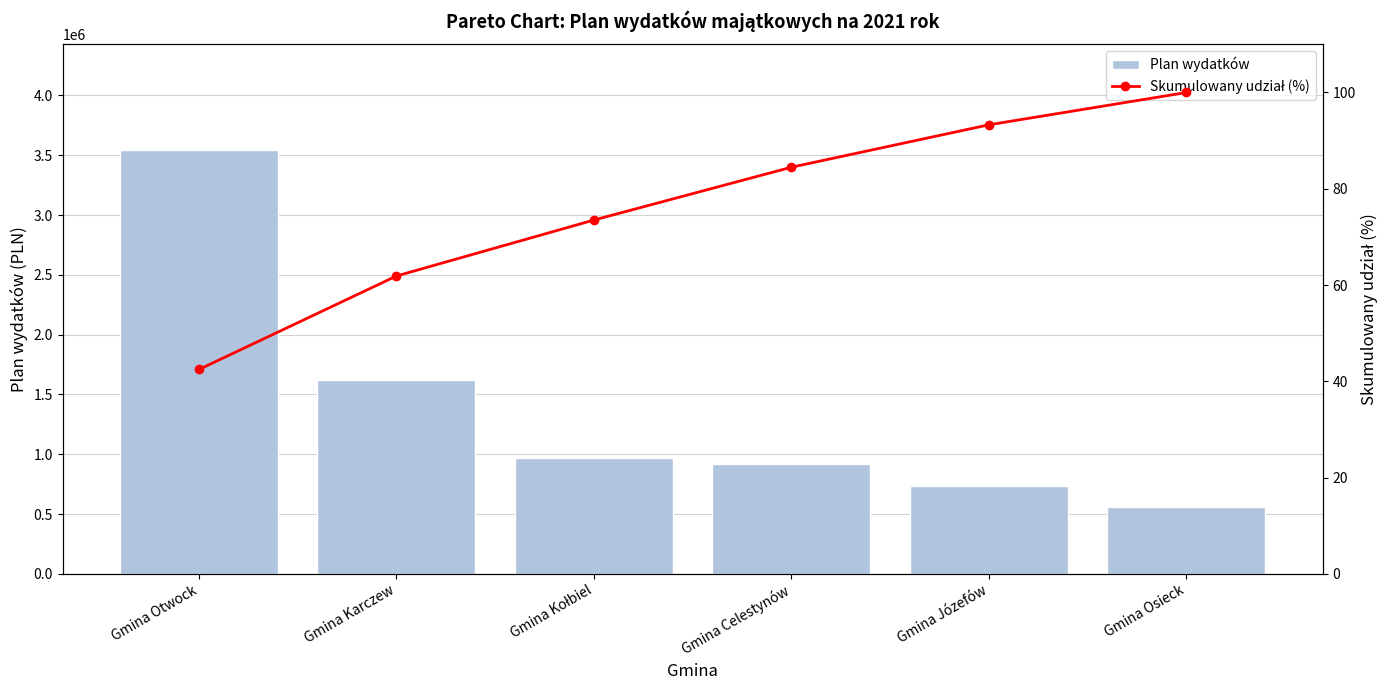

Rank the series by their maximum value, from highest to lowest.

Plan wydatków, Skumulowany udział (%)